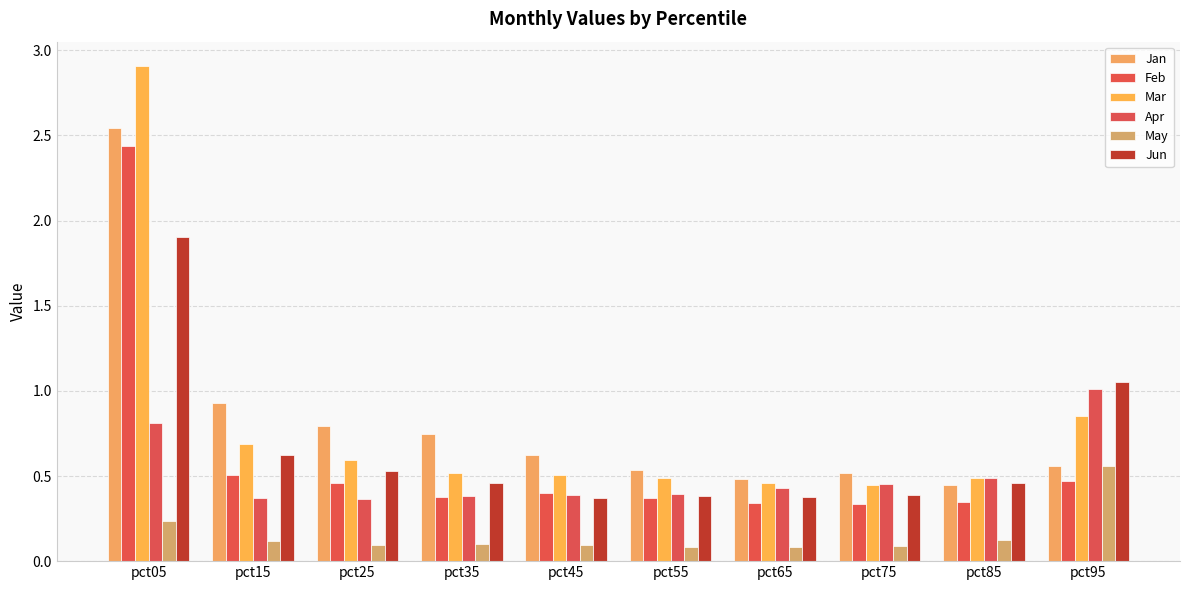

Rank the categories by Apr value from lowest to highest.

pct25, pct15, pct35, pct45, pct55, pct65, pct75, pct85, pct05, pct95